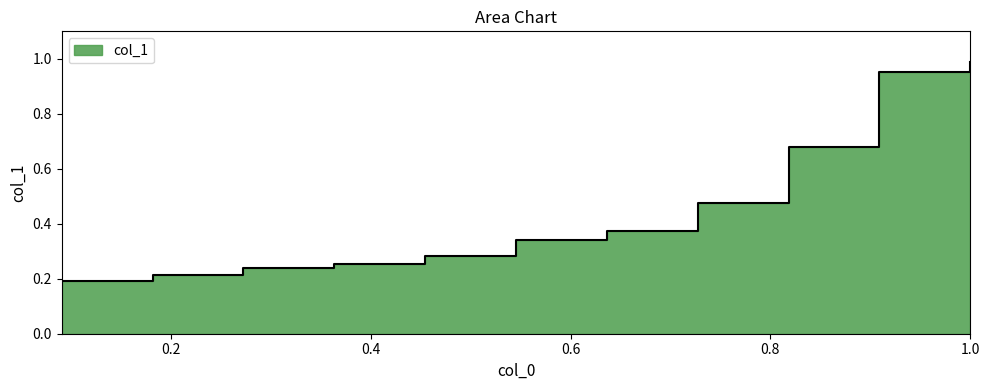

List the labels in order of value, smallest first.

0.09090909090909091, 0.18181818181818182, 0.2727272727272727, 0.36363636363636365, 0.4545454545454546, 0.5454545454545455, 0.6363636363636365, 0.7272727272727274, 0.8181818181818183, 0.9090909090909093, 1.0